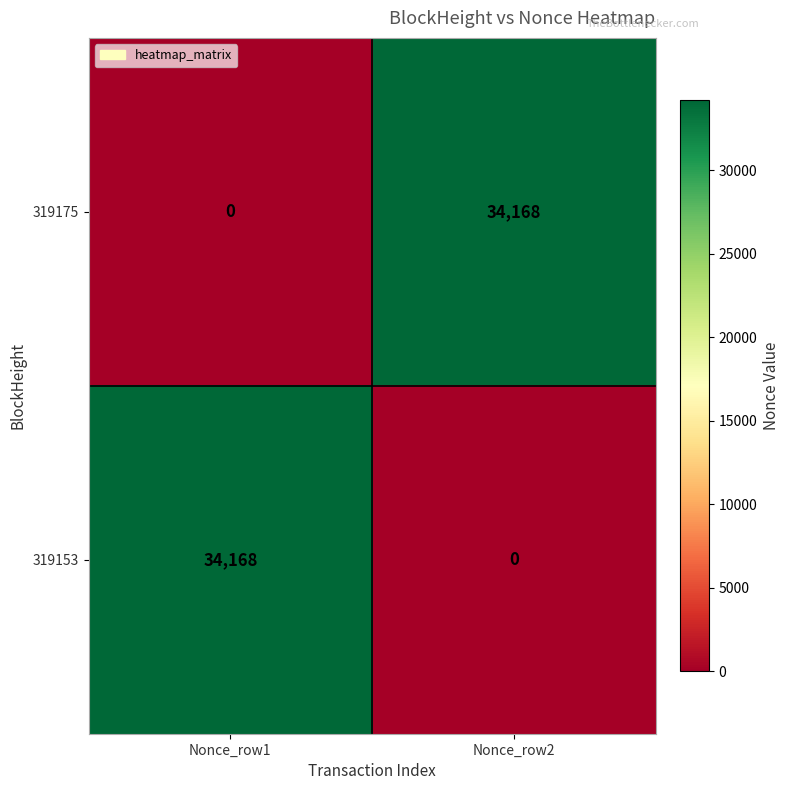

What is the total value across all series at Nonce_row2?

34168